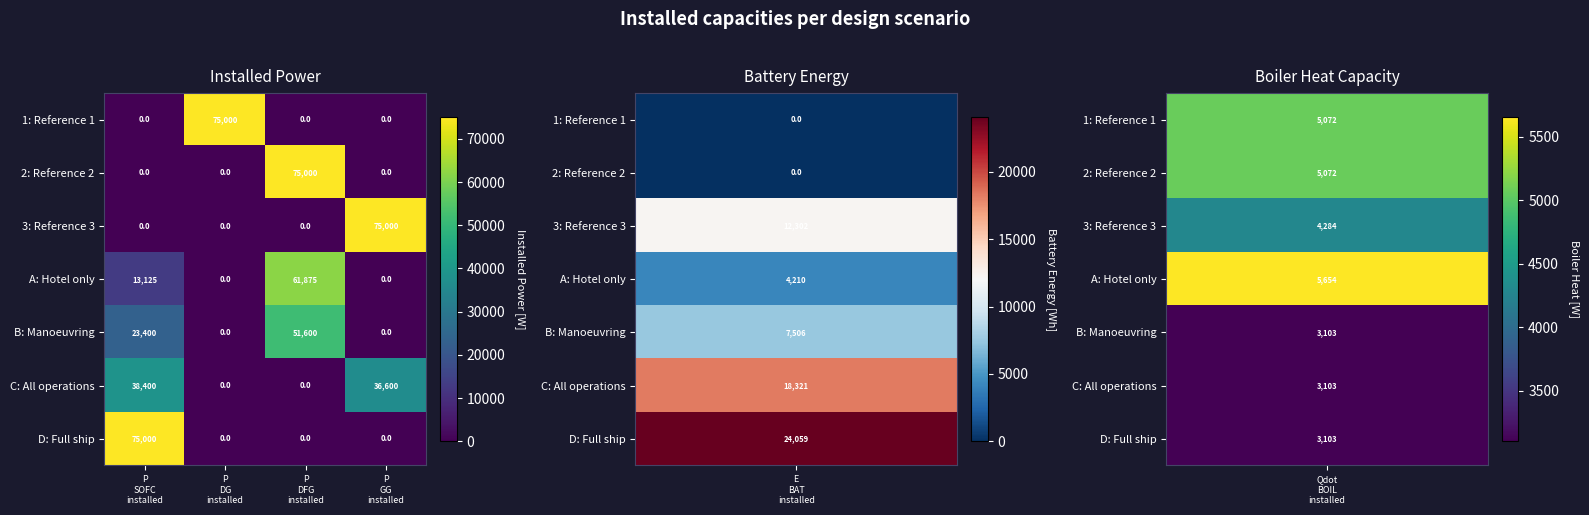

How many 2: Reference 2 values are between 0 and 75000?

4